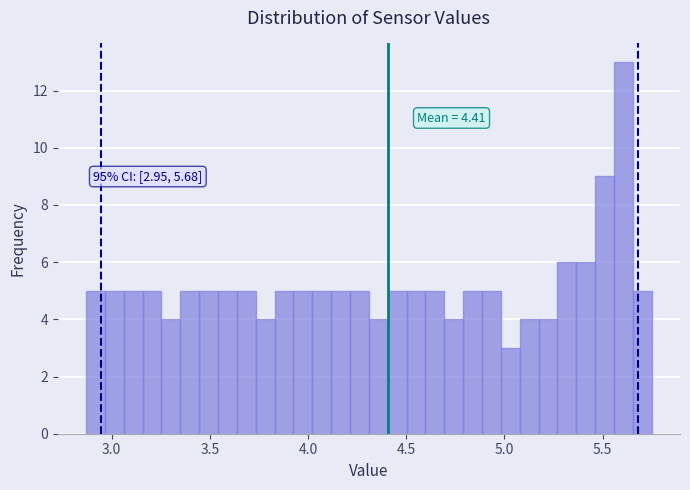

Read against the x-axis, roughly where is the centre of the tallest bar?

5.60